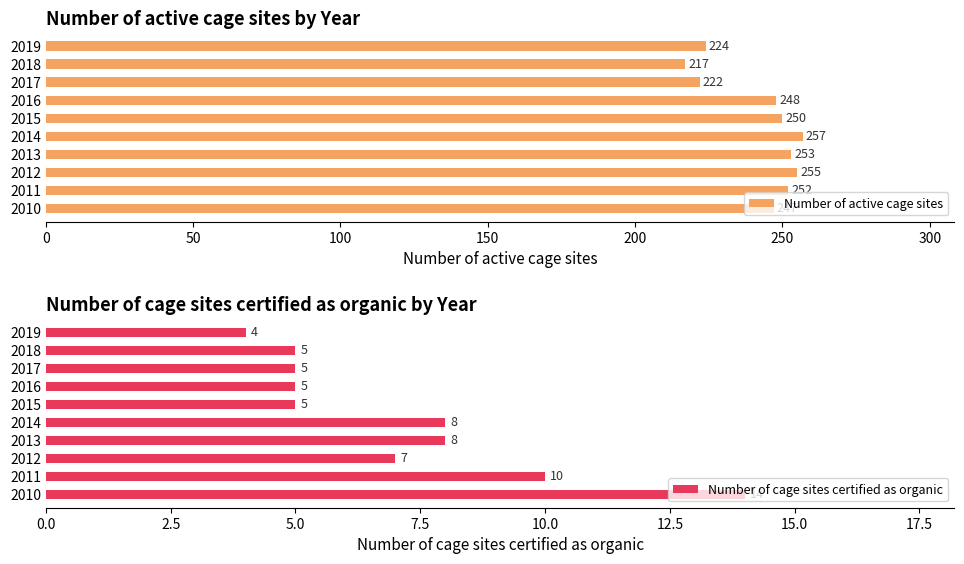

At which label does Number of active cage sites reach its peak?

2014